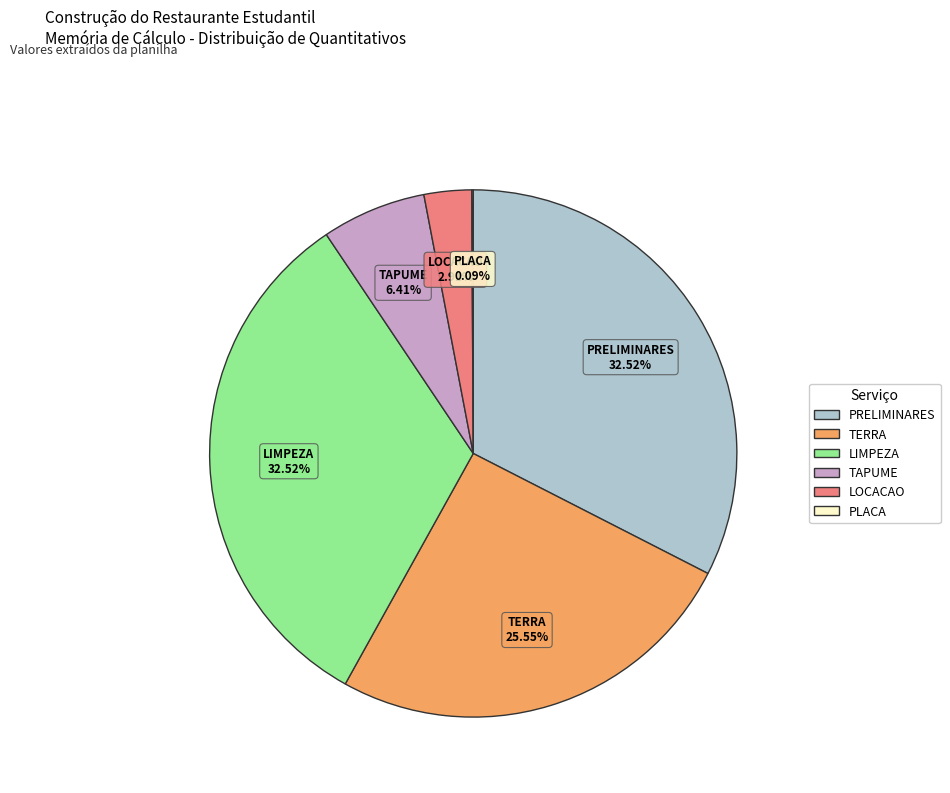

Is there any slice that represents more than half of the pie?

No